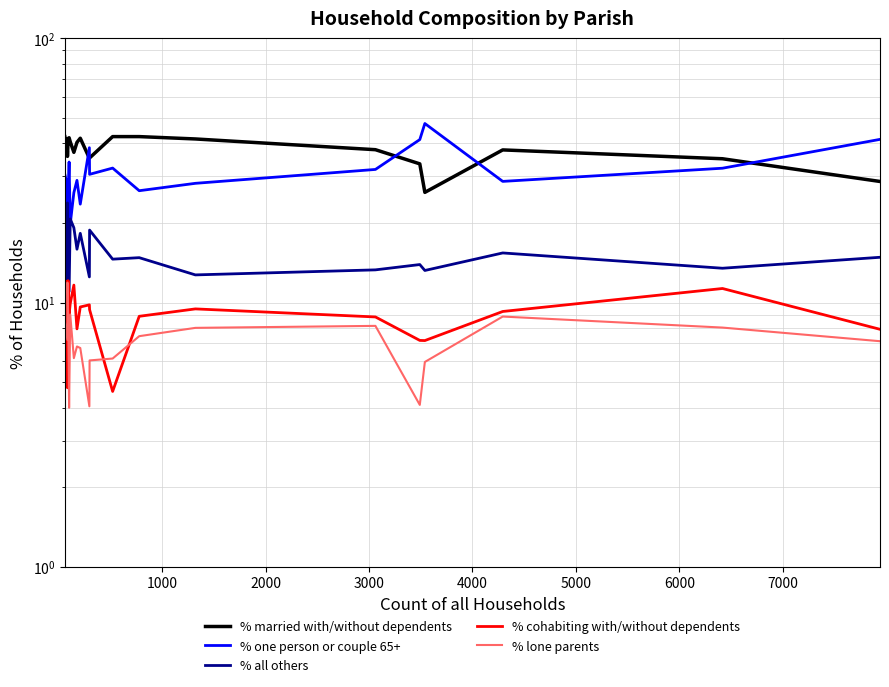

Which series changed the most between 12 and 15?

% one person or couple 65+